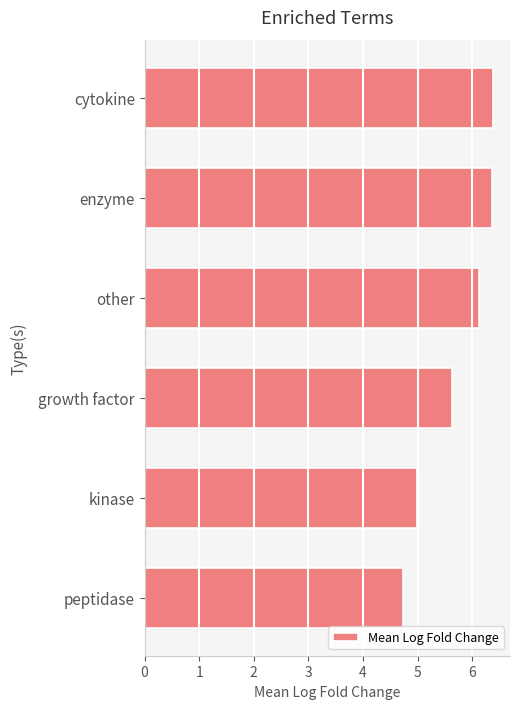

Reading top to bottom, what are all the values shown in this chart?

6.4	6.4	6.1	5.6	5.0	4.7